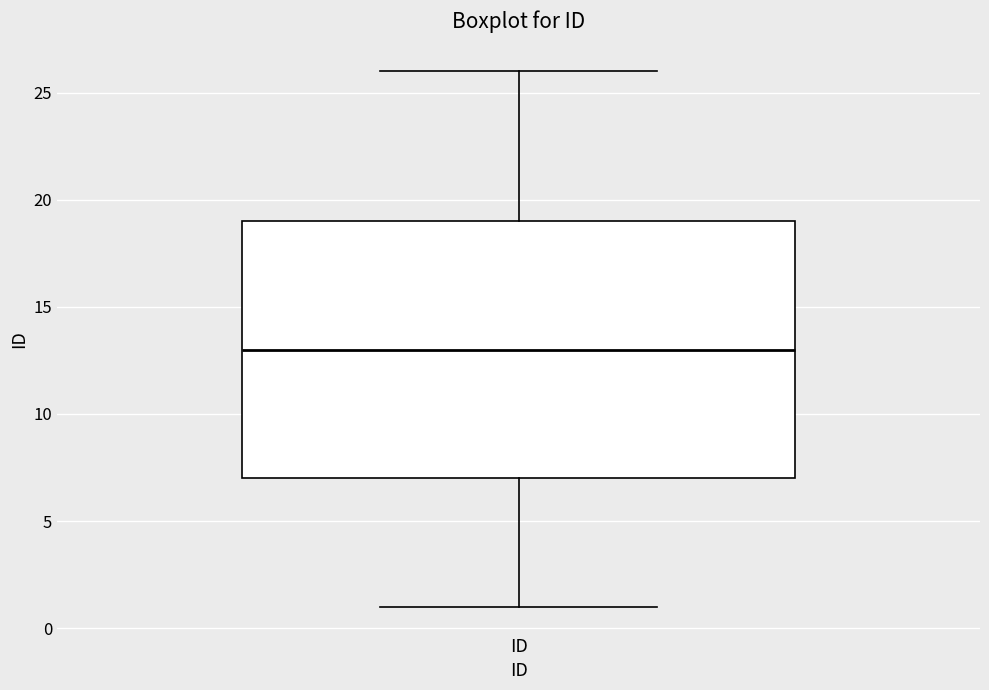

Read this box plot against the y-axis: the position of the median line, the range covered by the box, and the ends of both whiskers. The values are not printed on the chart, so give them approximately, as read against the axis.

median 13, box 7 to 19, whiskers 1 to 26